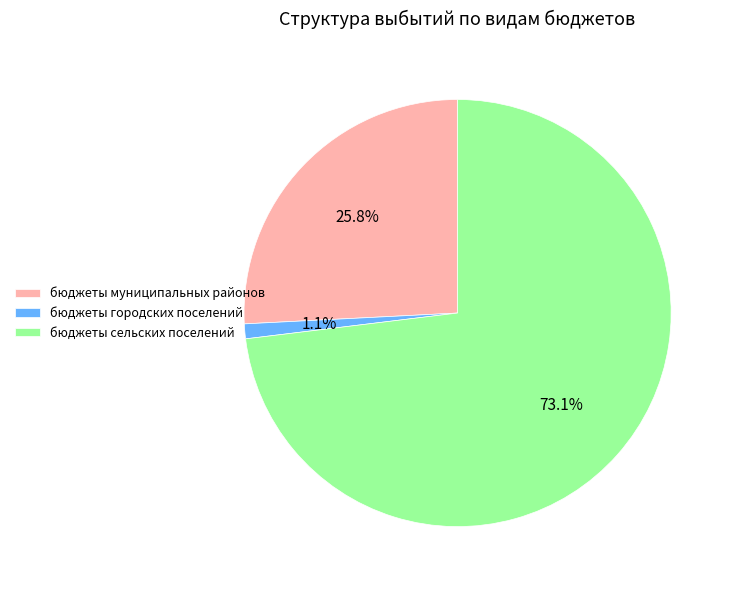

To the nearest percent, what percentage of the pie is бюджеты сельских поселений?

73%